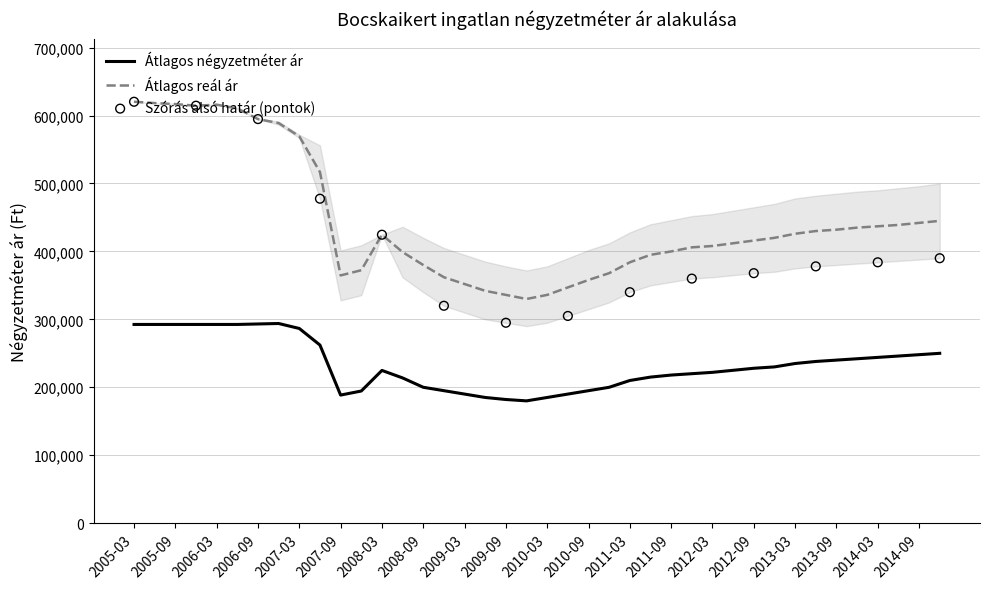

What is the maximum value for Átlagos négyzetméter ár?

293898